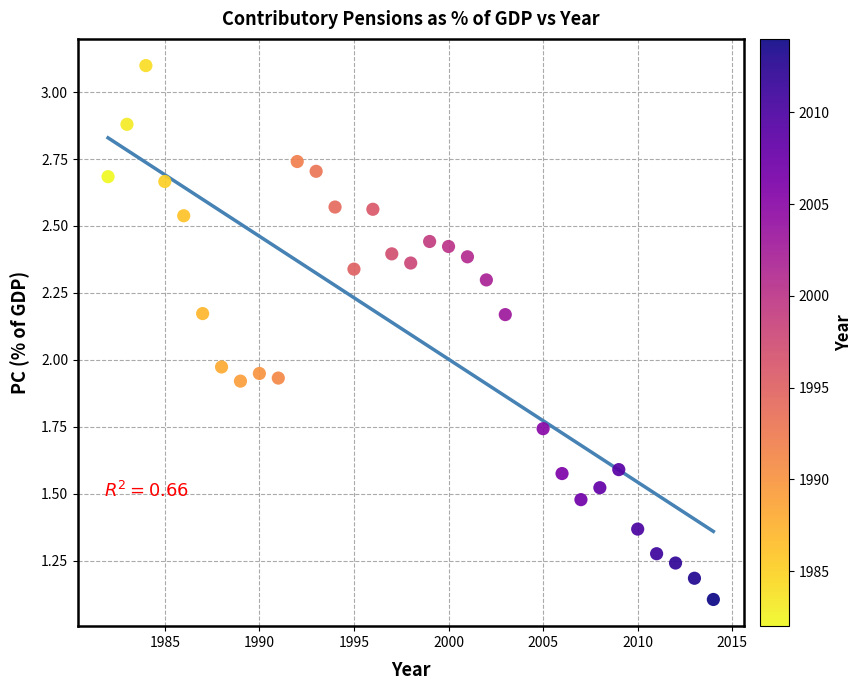

What is the range of X values (max minus min)?

32.0